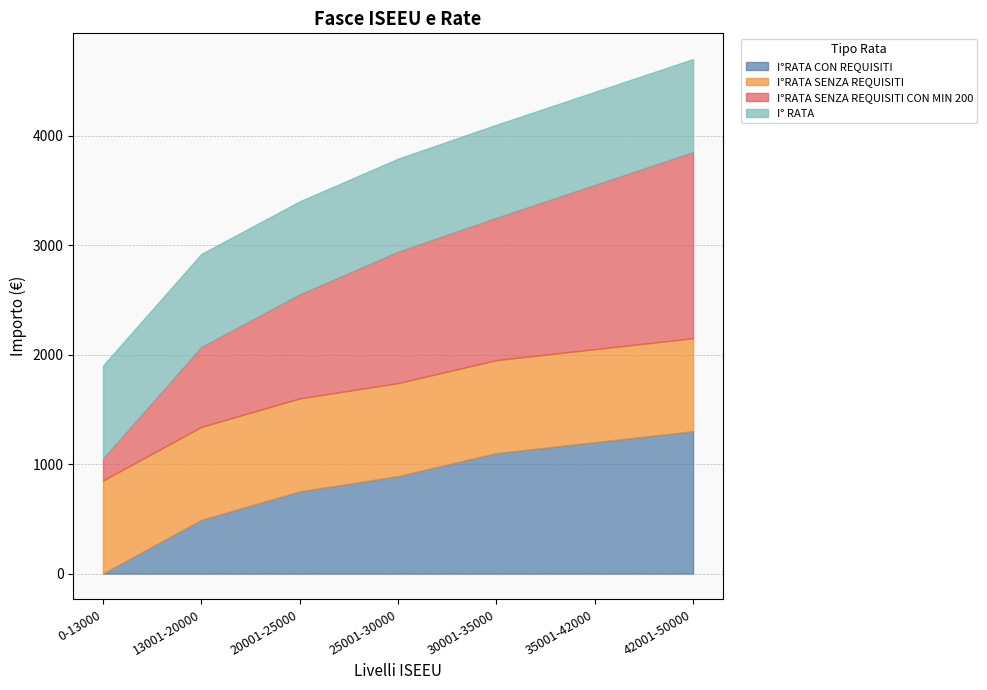

What is the maximum value shown in the chart?

1700